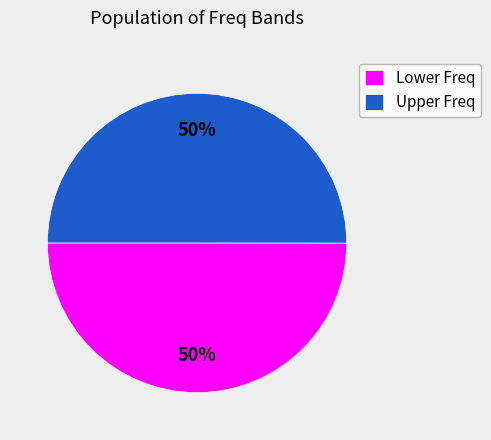

What percentage is the Upper Freq slice, to the nearest percent?

50%